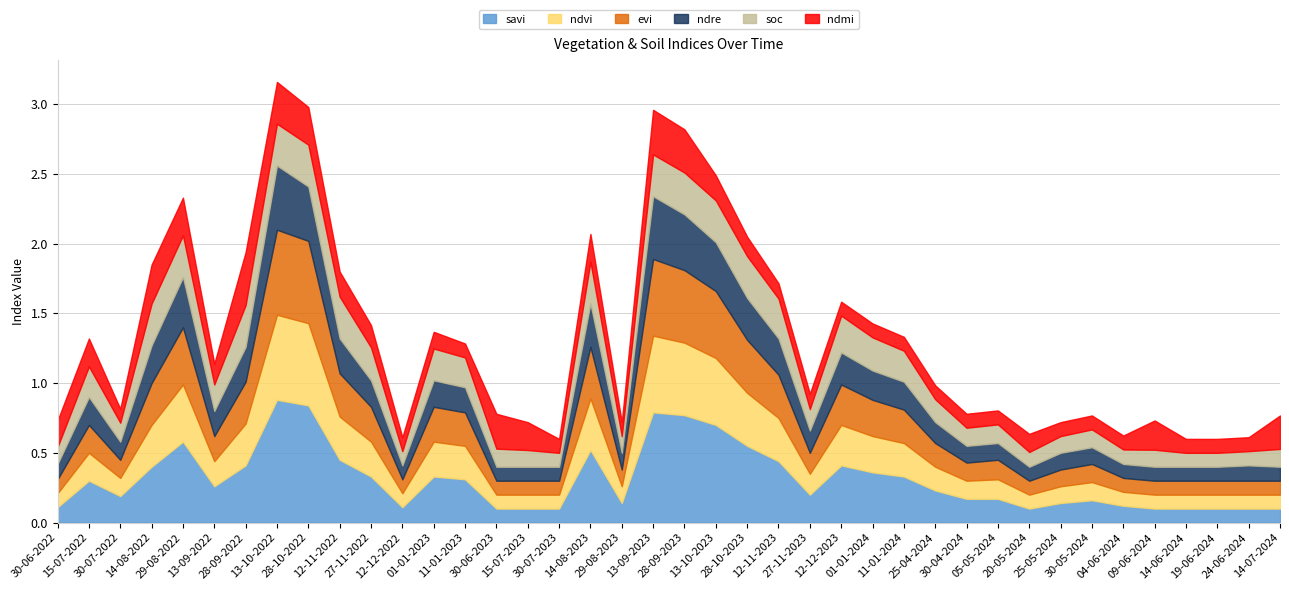

Which series changed the most between 25-05-2024 and 19-06-2024?

savi